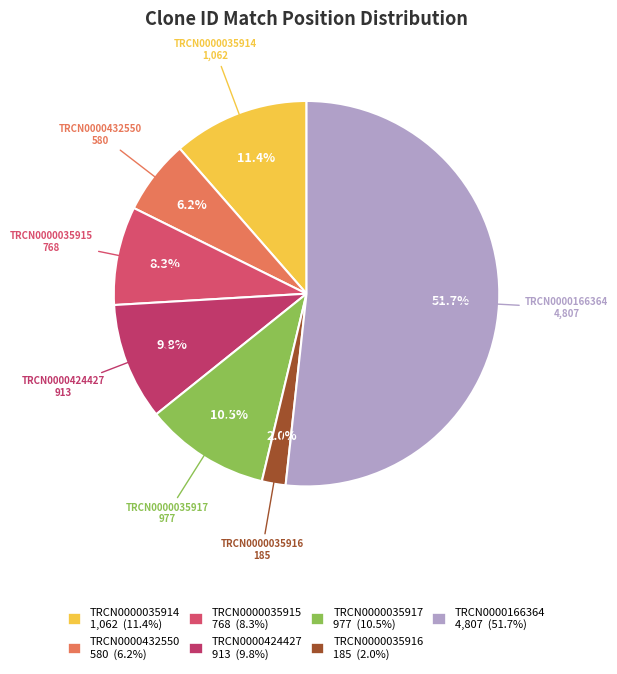

To the nearest percent, what is the difference between the TRCN0000166364 and TRCN0000035916 slice percentages?

50%